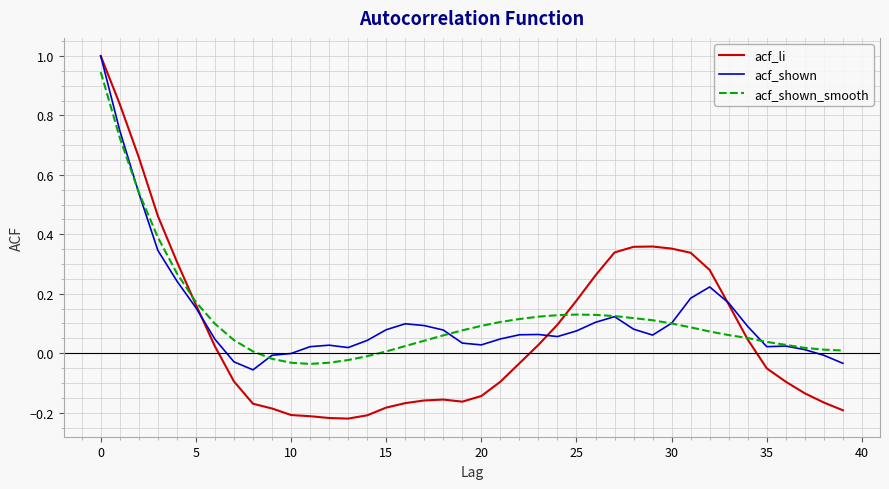

What is the greatest value displayed?

1.0